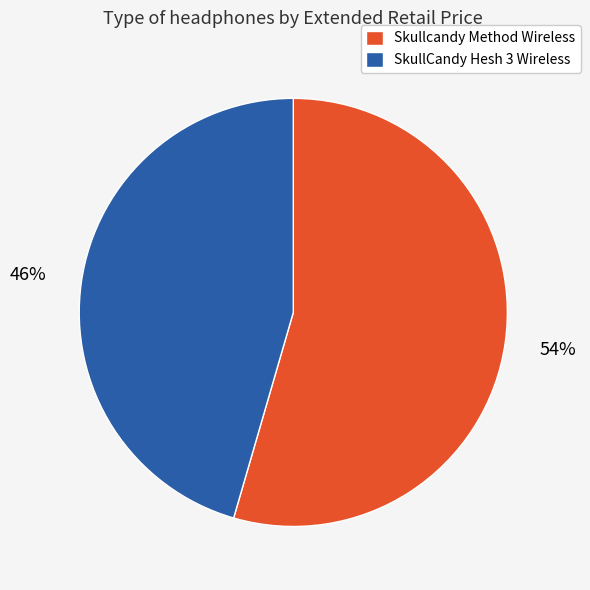

To the nearest percent, what portion does Skullcandy Method Wireless represent?

54%